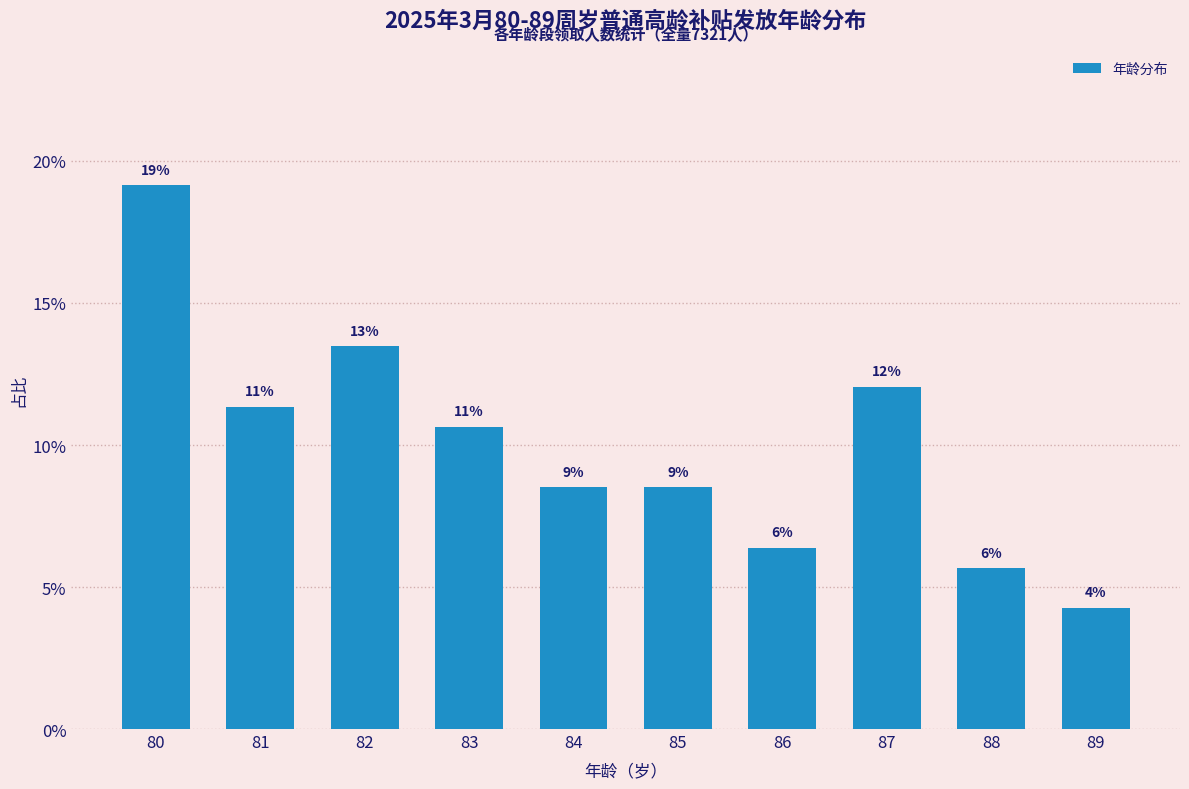

How many bars are there in total?

10